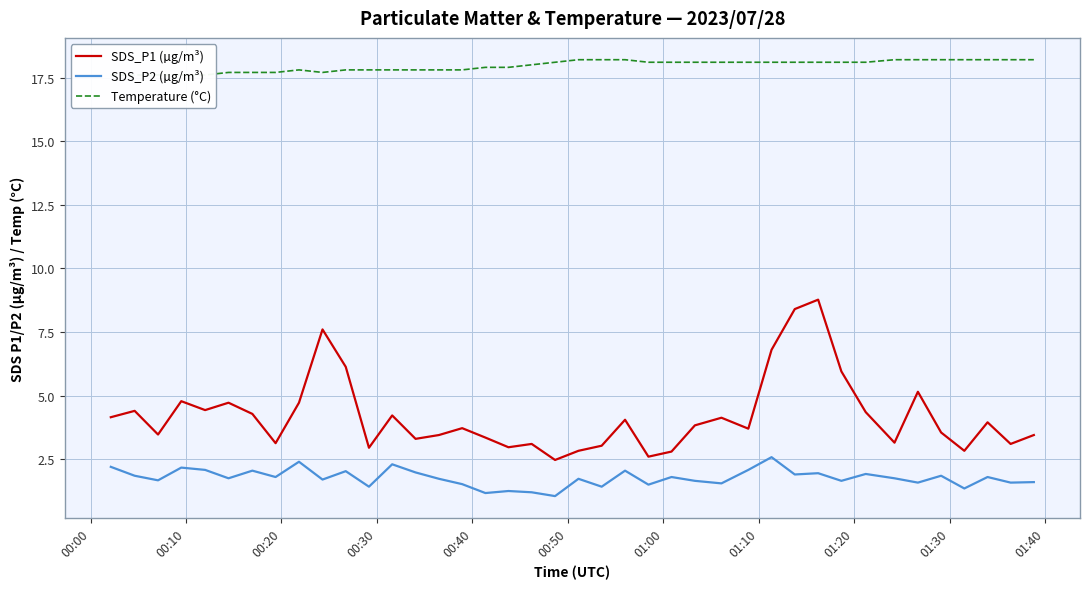

How many interior local peaks does the SDS_P2 (µg/m³) series have?

14